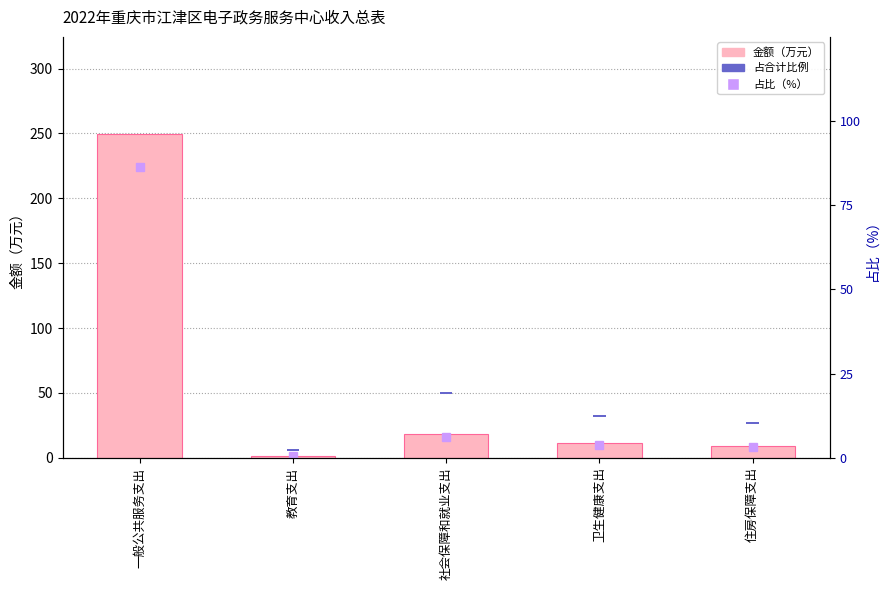

Is it true that 占比% equals 0.5 at 卫生健康支出?

True